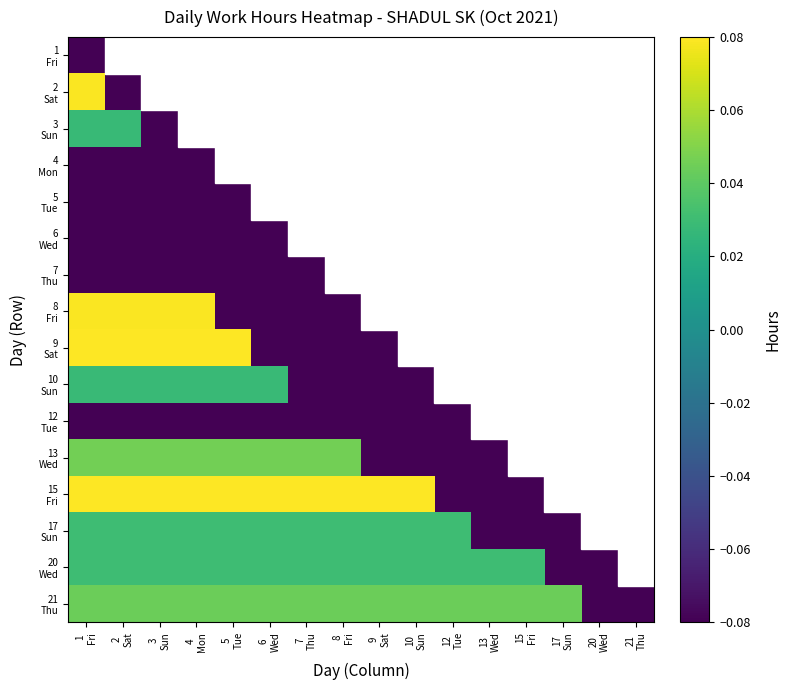

Between 3 Sun and 6 Wed, which series saw the biggest shift?

9 Sat